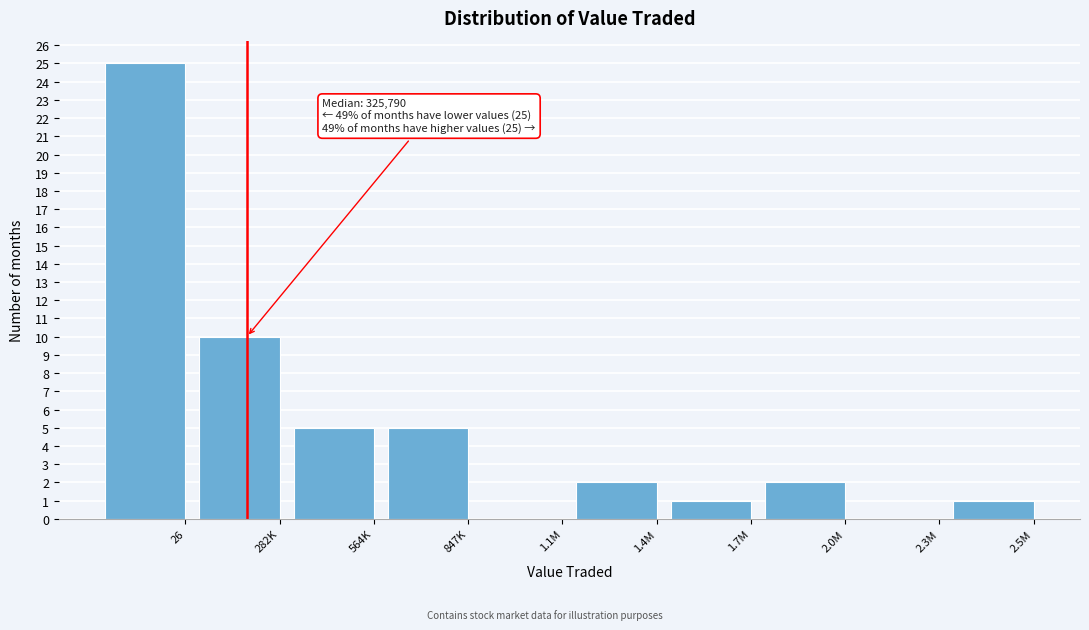

Reading left to right, extract all data points from this chart.

26=25	282K=10	564K=5	847K=5	1.1M=0	1.4M=2	1.7M=1	2.0M=2	2.3M=0	2.5M=1